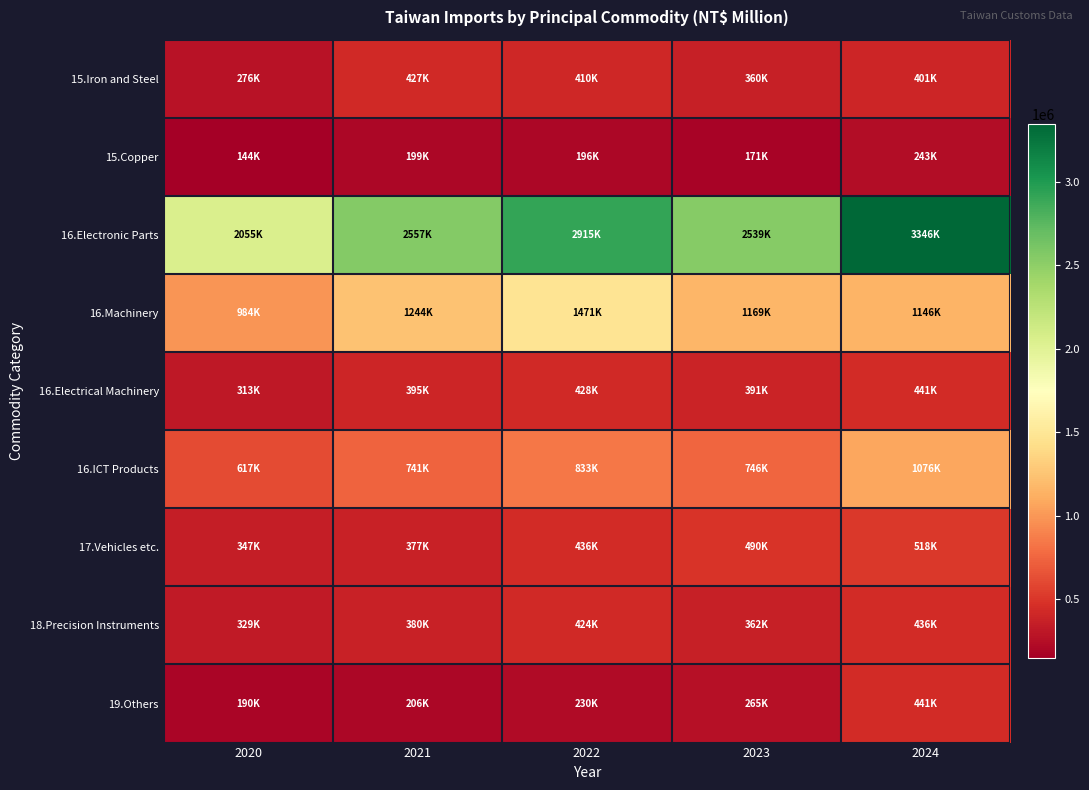

Which series has the largest total across all categories?

16.Electronic Parts